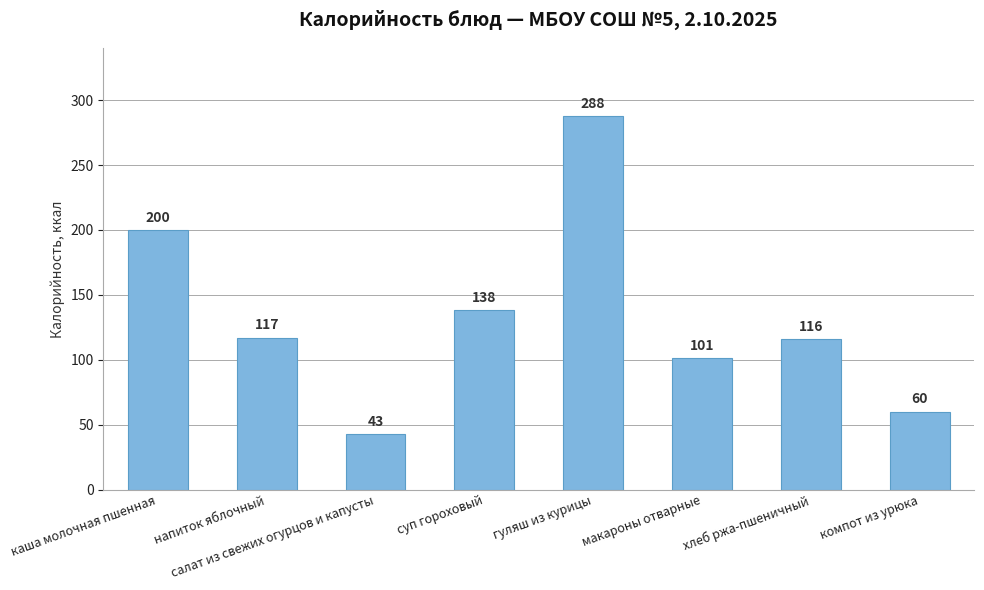

What is the minimum value shown in the chart?

43